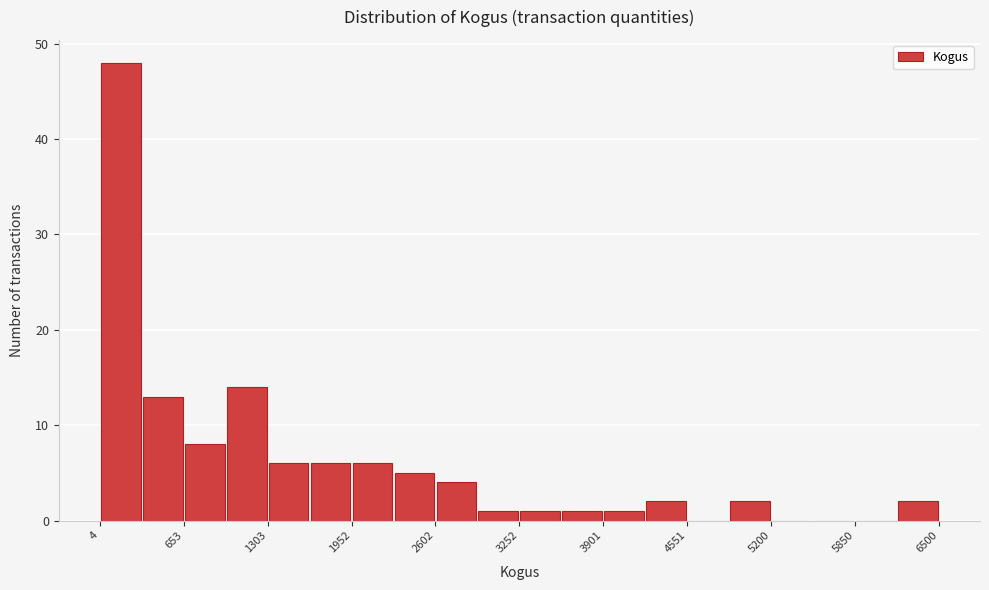

Read against the x-axis, roughly where is the centre of the tallest bar?

200